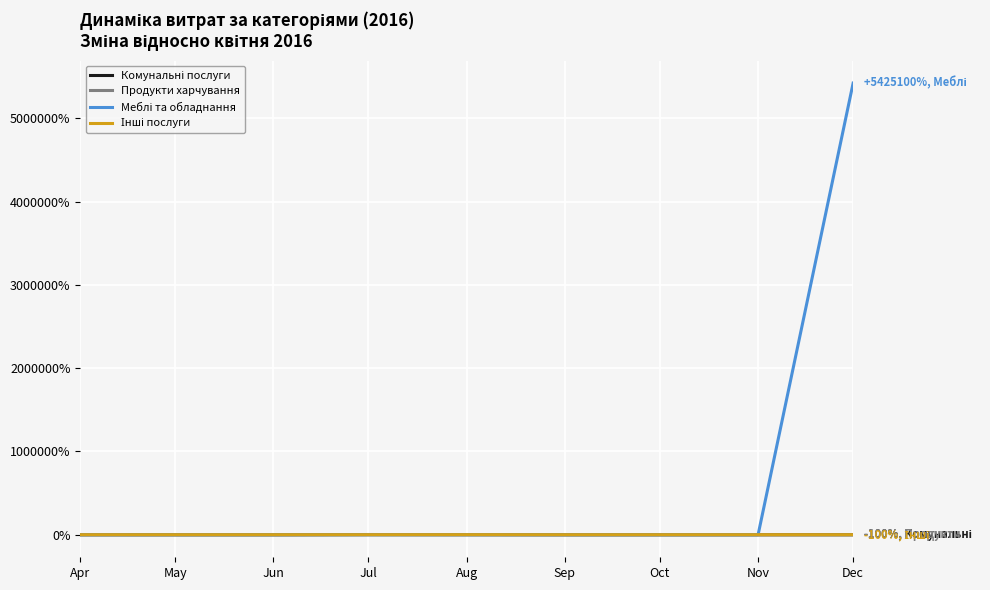

At which category is the sum across all series the highest?

Dec